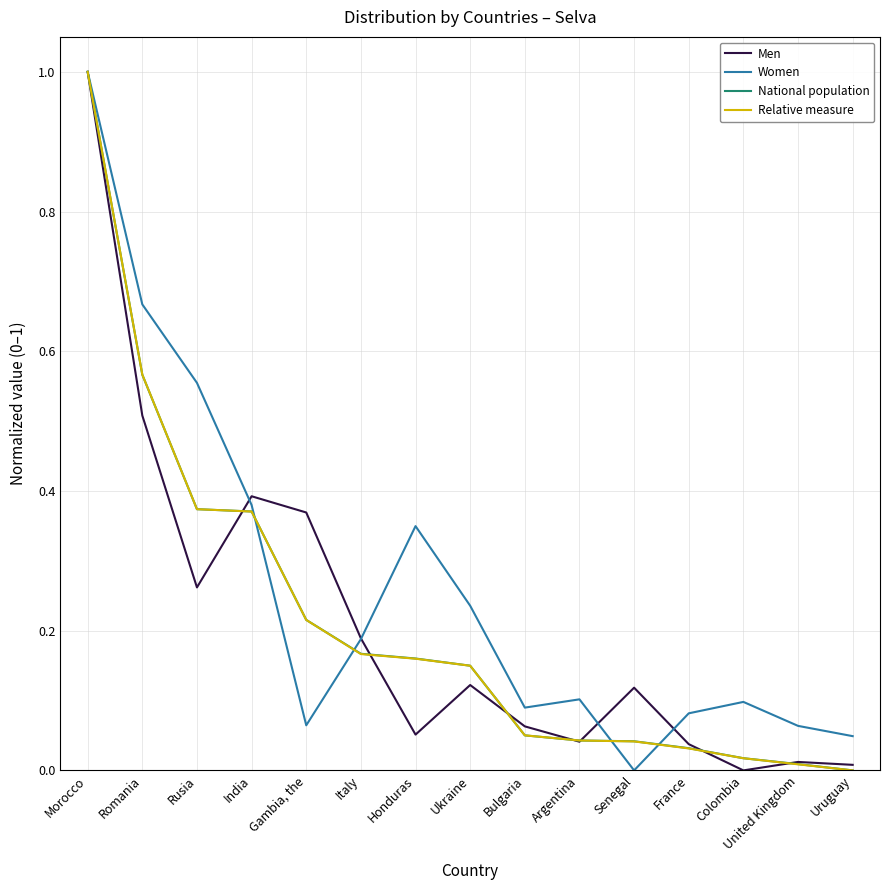

List the labels in order of Men value, largest first.

Morocco, Romania, India, Gambia, the, Rusia, Italy, Ukraine, Senegal, Bulgaria, Honduras, Argentina, France, United Kingdom, Uruguay, Colombia